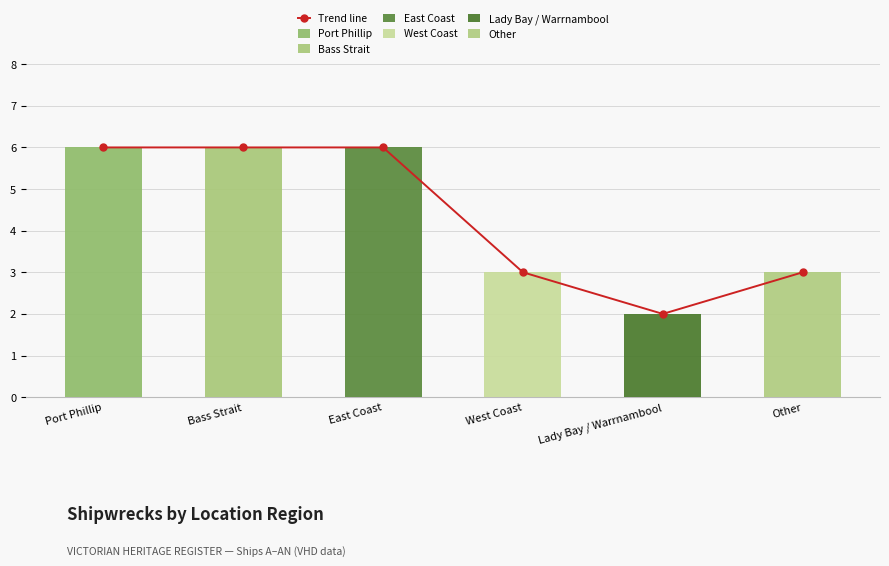

True or false: the data shows 6 at East Coast.

True